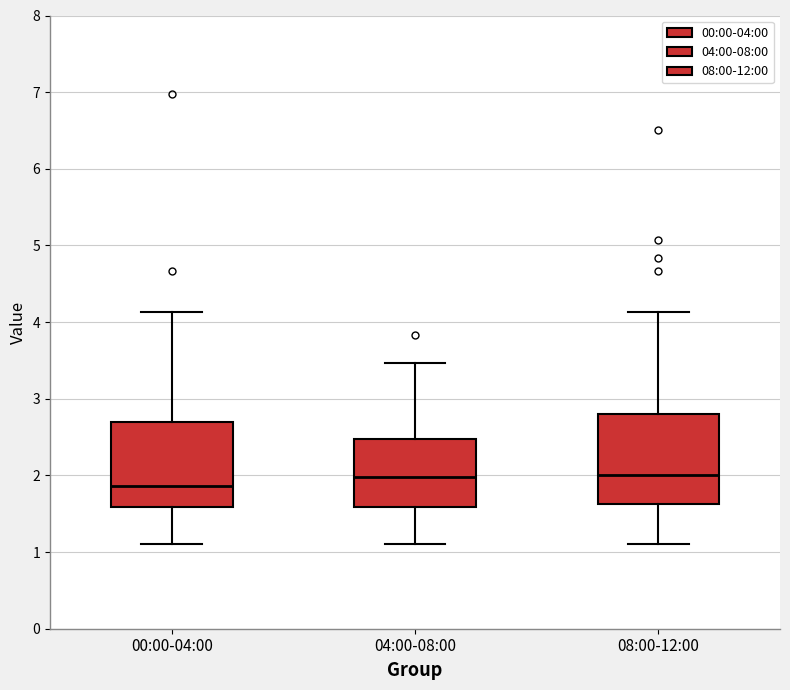

Reading left to right, transcribe this box plot: for each box, give where its median line is, the range the box spans, and where its two whiskers end, as read against the y-axis. The values are not printed on the chart, so give them approximately, as read against the axis.

00:00-04:00: median 1.9, box 1.6 to 2.7, whiskers 1.1 to 4.1
04:00-08:00: median 2.0, box 1.6 to 2.5, whiskers 1.1 to 3.5
08:00-12:00: median 2.0, box 1.6 to 2.8, whiskers 1.1 to 4.1